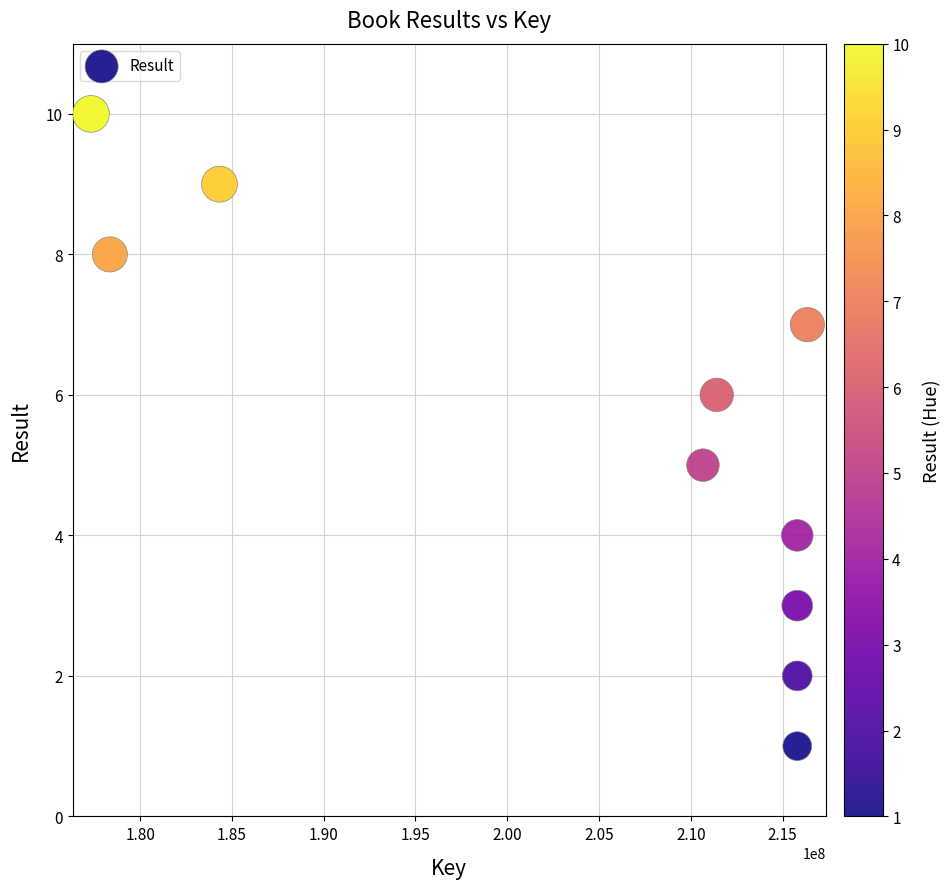

What is the average Y value?

6